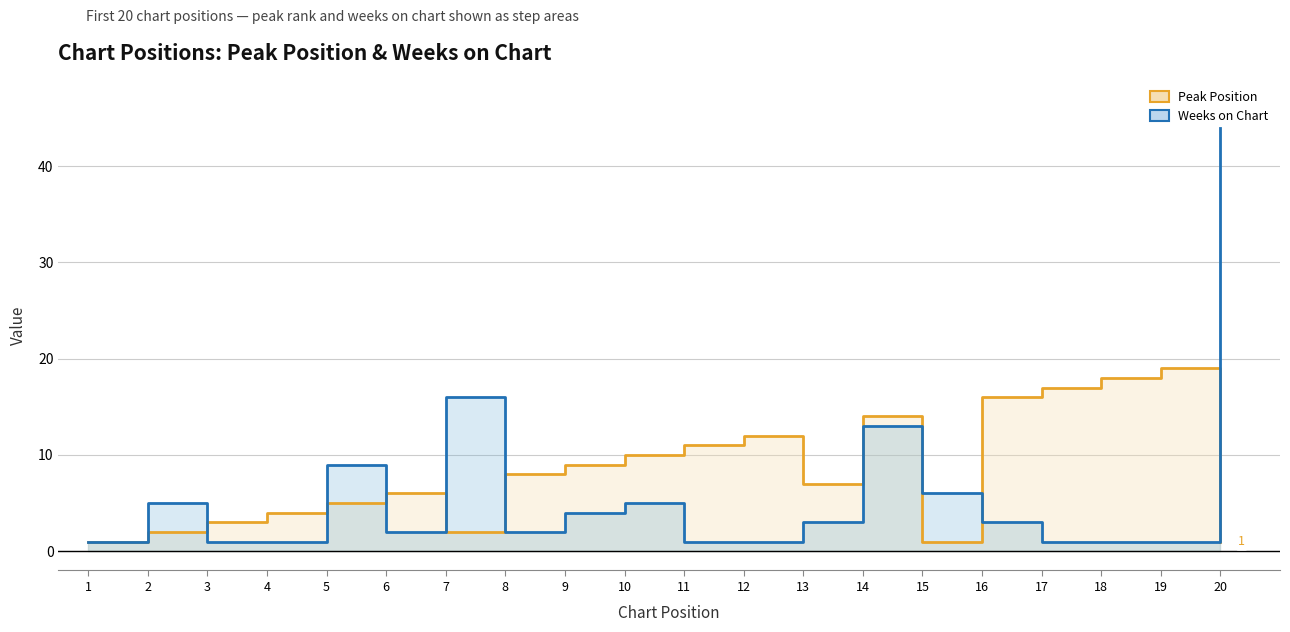

List the series in order of their overall mean, lowest first.

Weeks on Chart, Peak Position